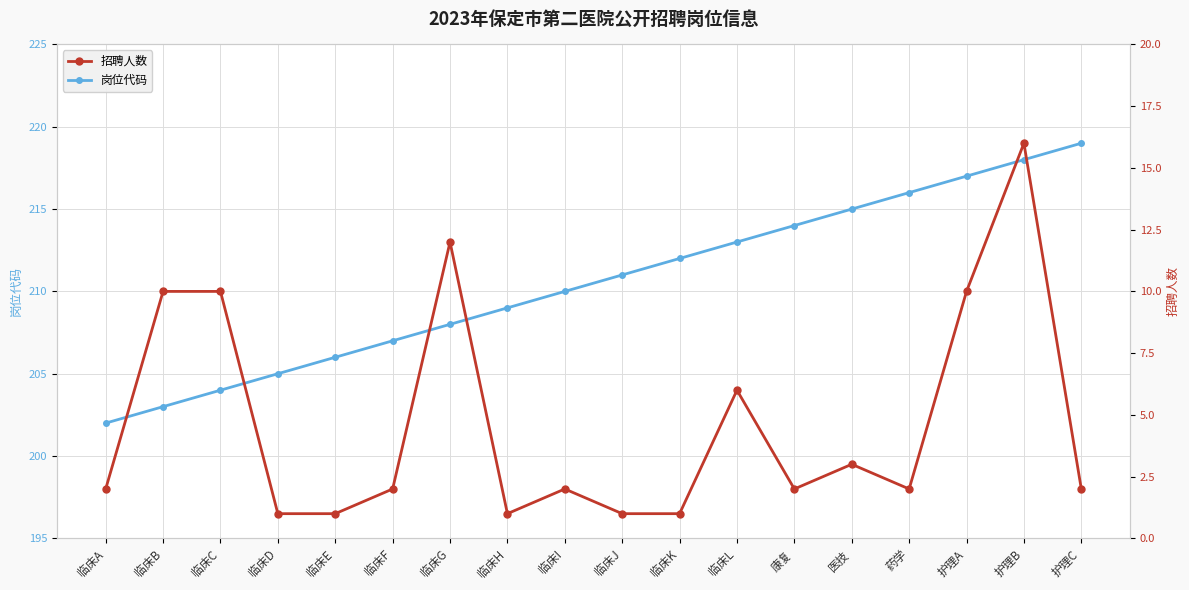

Is it true that 招聘人数 equals 4 at 临床B?

False